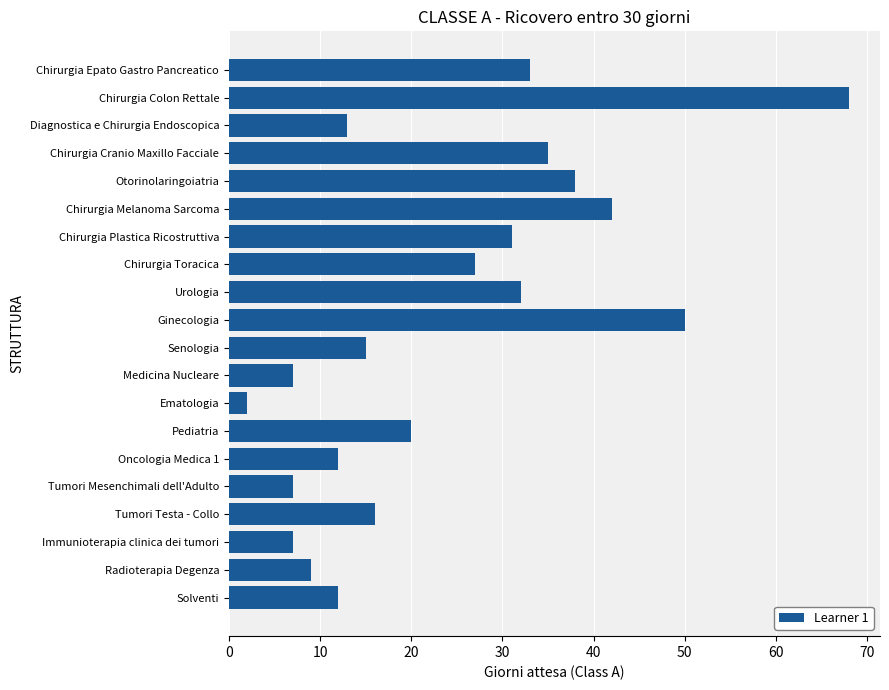

Reading top to bottom, what are all the values shown in this chart?

33	68	13	35	38	42	31	27	32	50	15	7	2	20	12	7	16	7	9	12